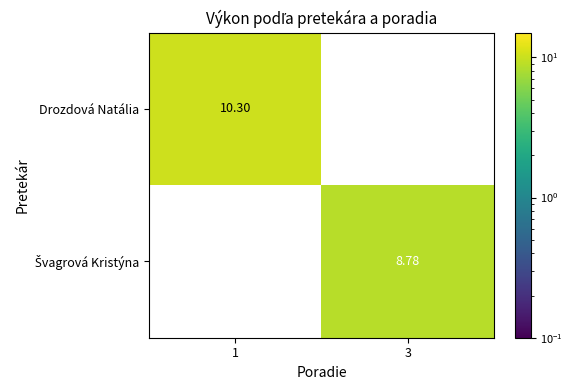

Is the value of Švagrová Kristýna at 3 greater than the value of Drozdová Natália at 3?

Yes